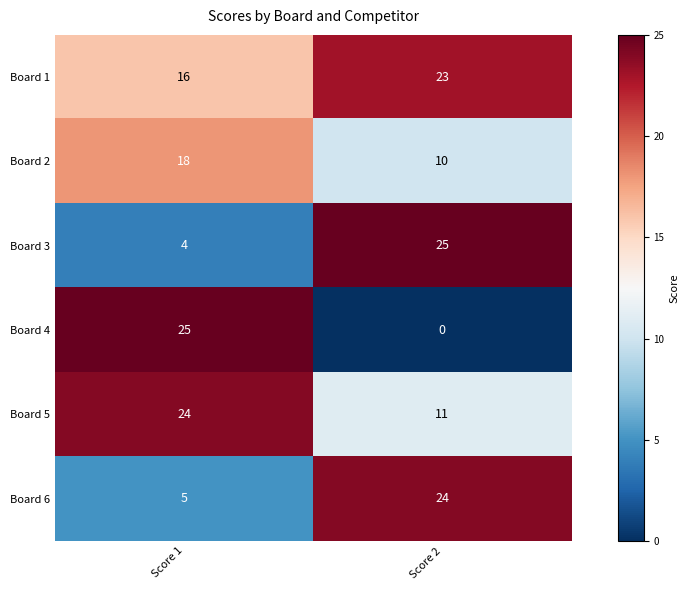

Reading left to right, transcribe all the data shown in this chart.

Board 1: Score 1=16	Score 2=23
Board 2: Score 1=18	Score 2=10
Board 3: Score 1=4	Score 2=25
Board 4: Score 1=25	Score 2=0
Board 5: Score 1=24	Score 2=11
Board 6: Score 1=5	Score 2=24